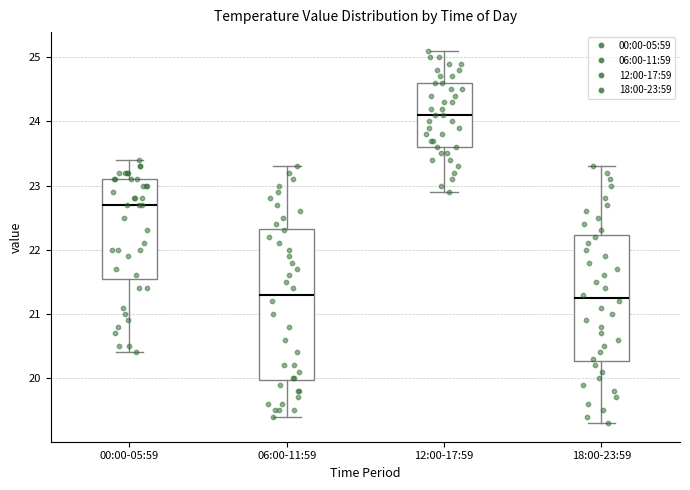

Reading left to right, read every box against the y-axis: the position of its median line, the range the box covers, and the ends of its whiskers. The values are not printed on the chart, so give them approximately, as read against the axis.

00:00-05:59: median 22.7, box 21.6 to 23.1, whiskers 20.4 to 23.4
06:00-11:59: median 21.3, box 20.0 to 22.3, whiskers 19.4 to 23.3
12:00-17:59: median 24.1, box 23.6 to 24.6, whiskers 22.9 to 25.1
18:00-23:59: median 21.3, box 20.3 to 22.2, whiskers 19.3 to 23.3